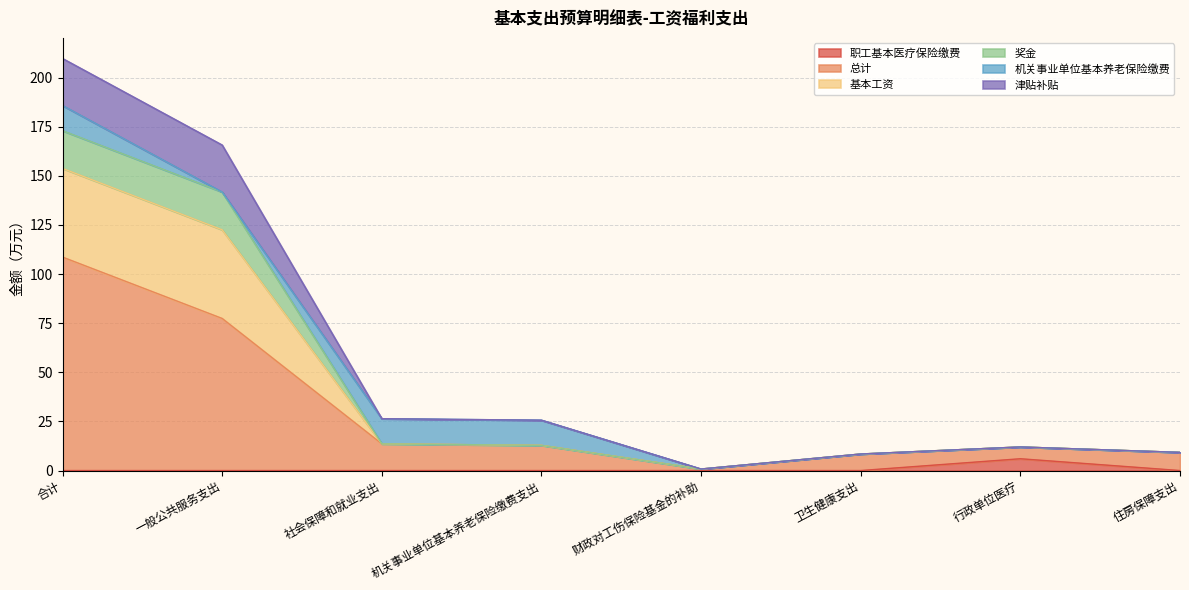

What is the maximum value shown in the chart?

209.7